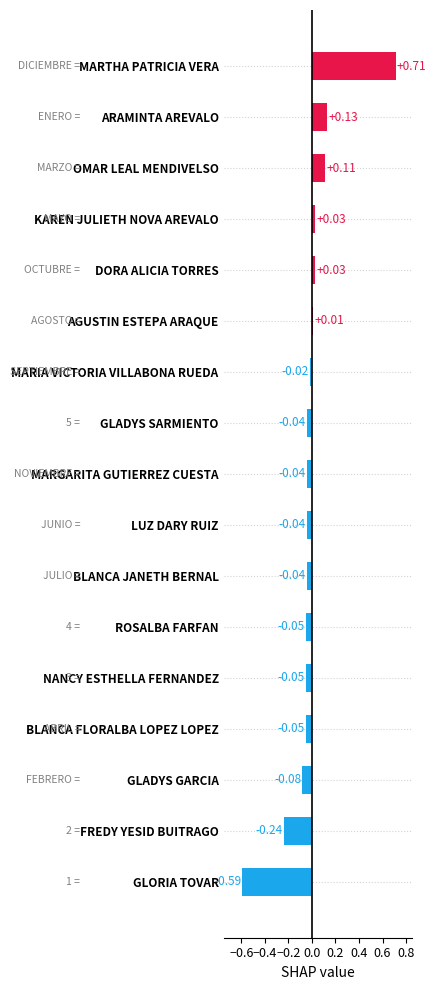

How many negative values are there?

11